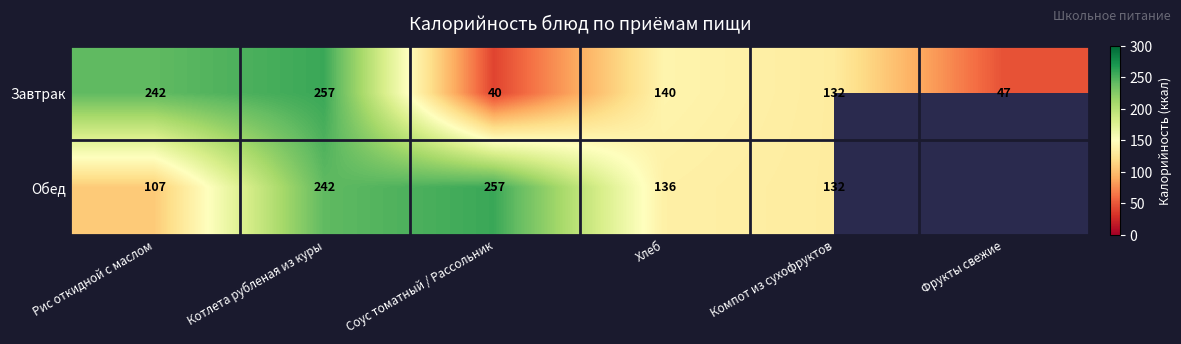

Between Котлета рубленая из куры and Компот из сухофруктов, which series saw the biggest shift?

Завтрак